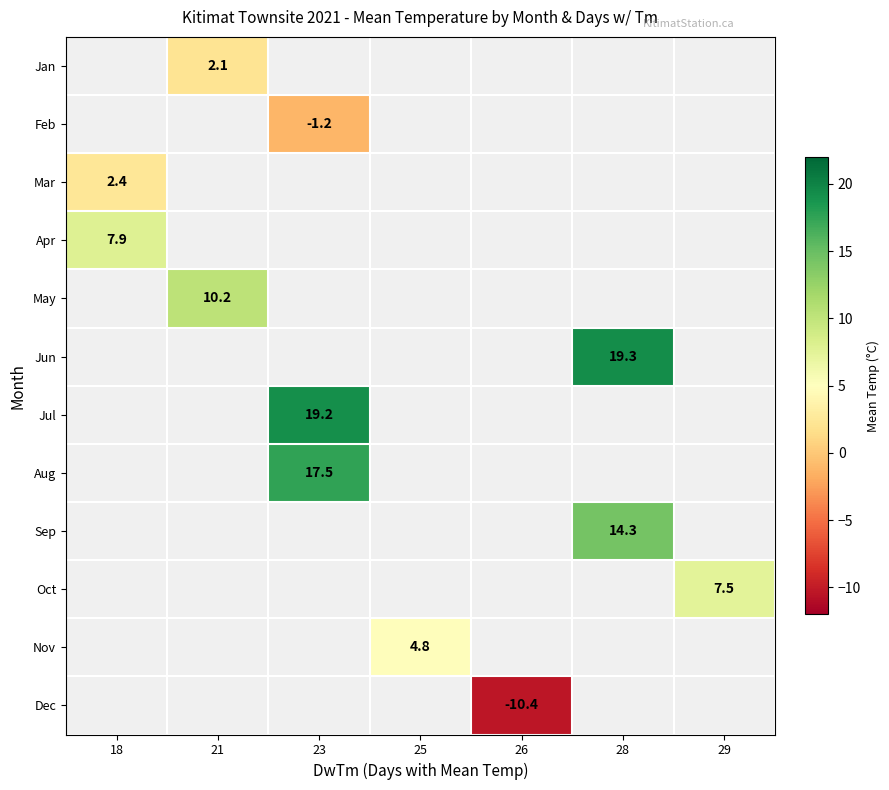

The value of Aug at 23 is 17.5. True or false?

True